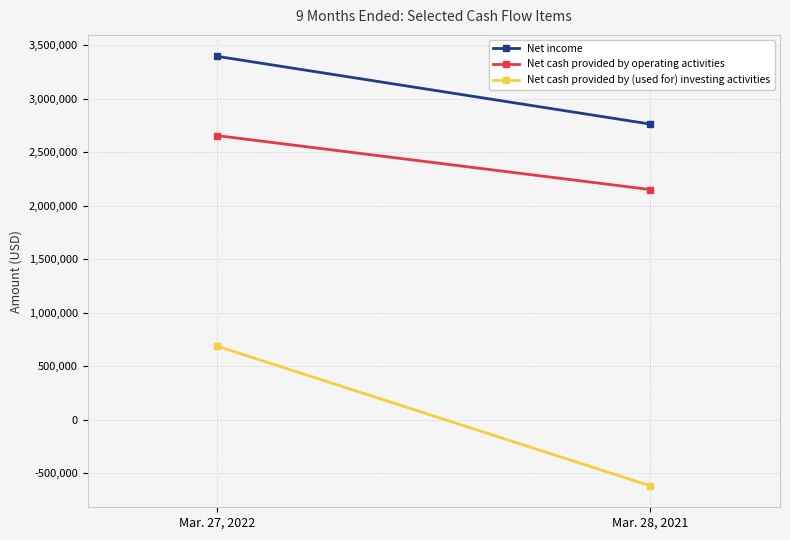

How many values in the Net cash provided by (used for) investing activities series are below 688212?

1